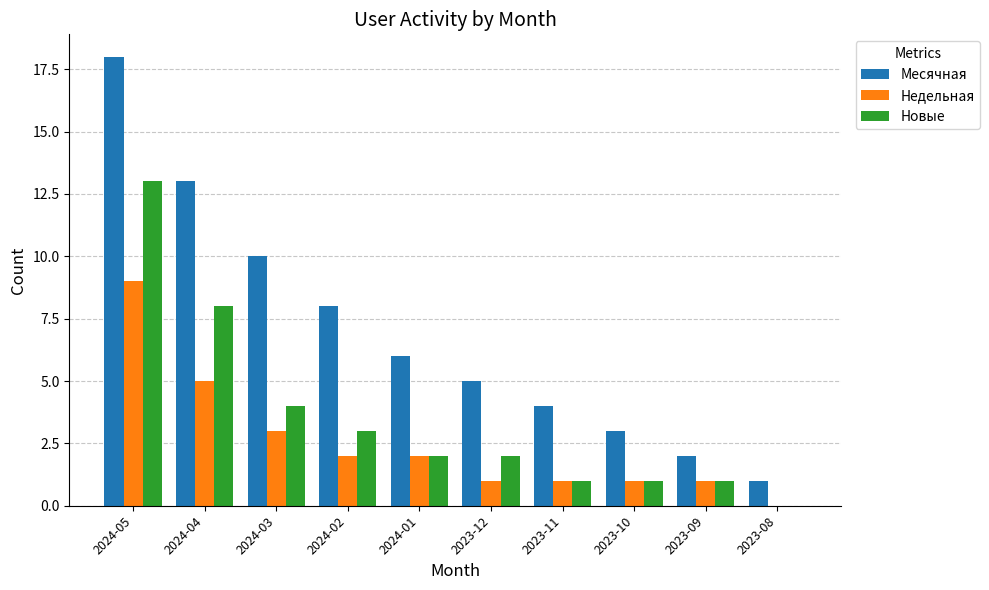

Is it true that Месячная equals 3 at 2023-12?

False